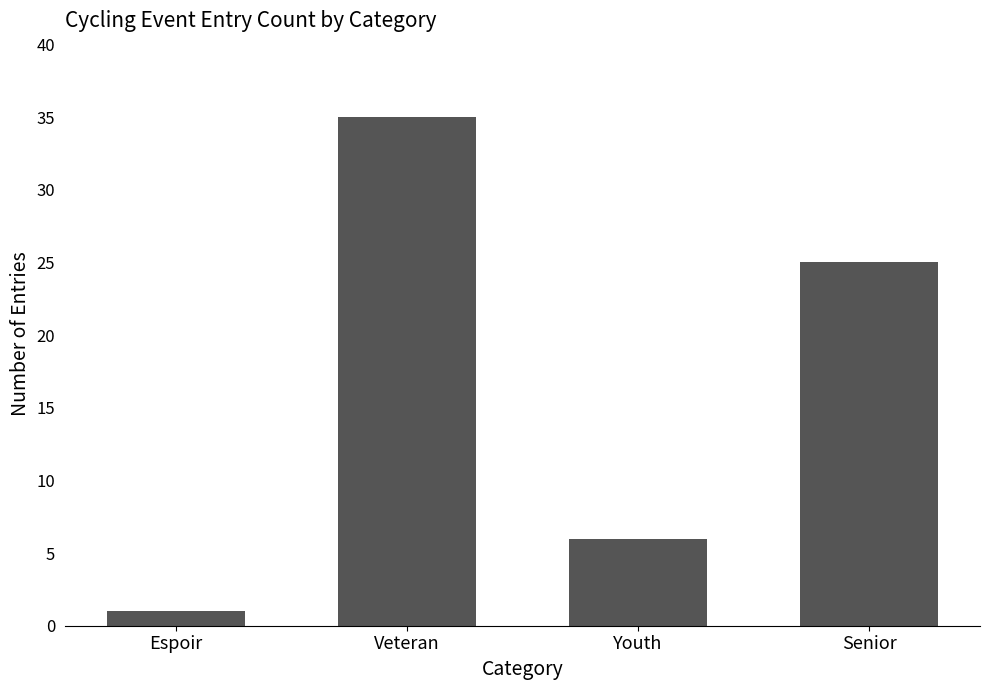

What is the sum of the values at Senior and Veteran?

60